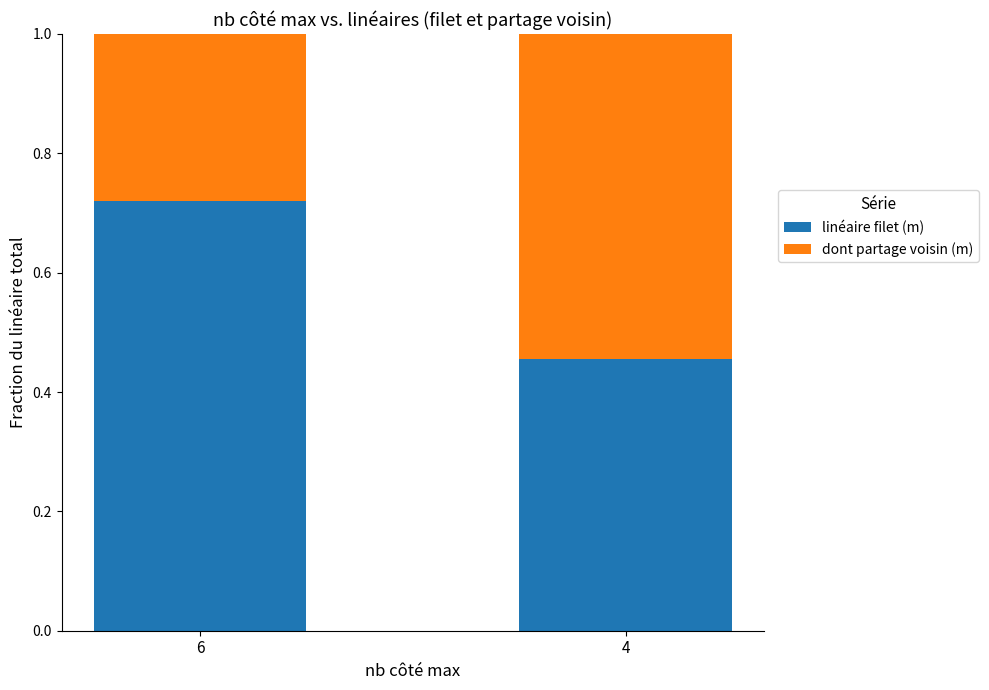

What is the average value of the linéaire filet (m) series?

0.6